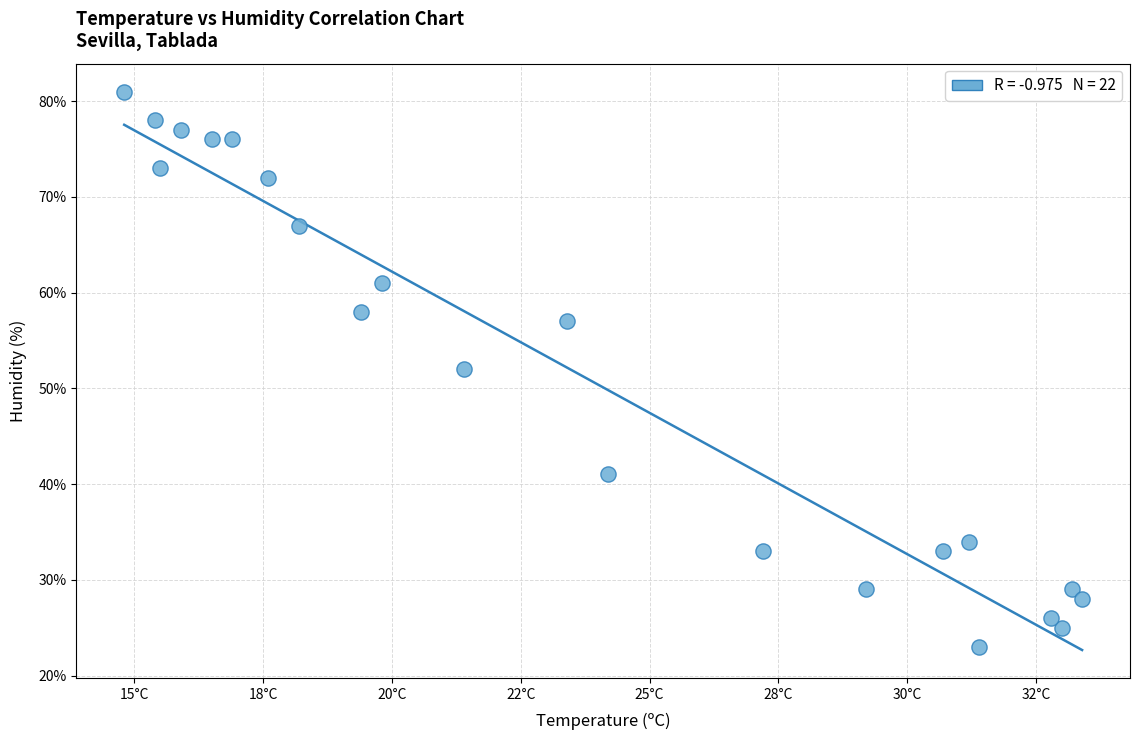

What is the range of Y values (max minus min)?

58